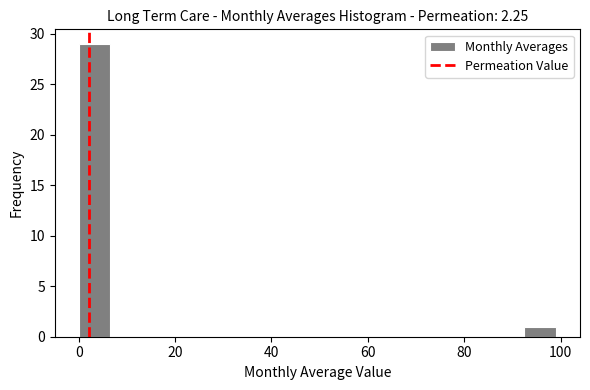

Read against the x-axis, roughly where is the centre of the tallest bar?

4